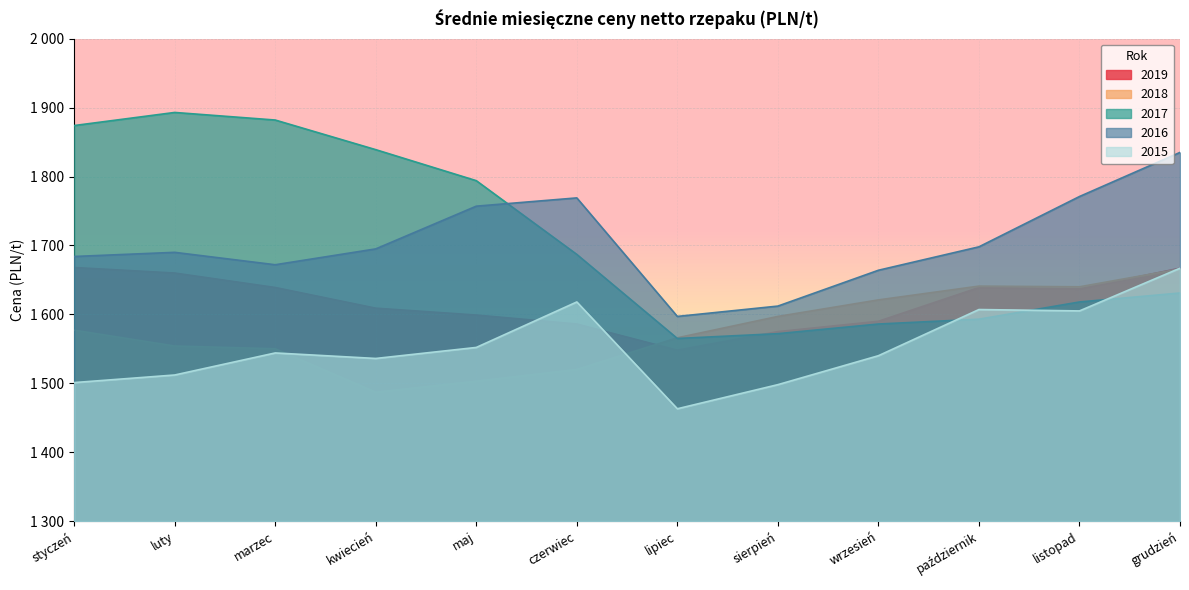

Between wrzesień and luty, which is larger?

luty